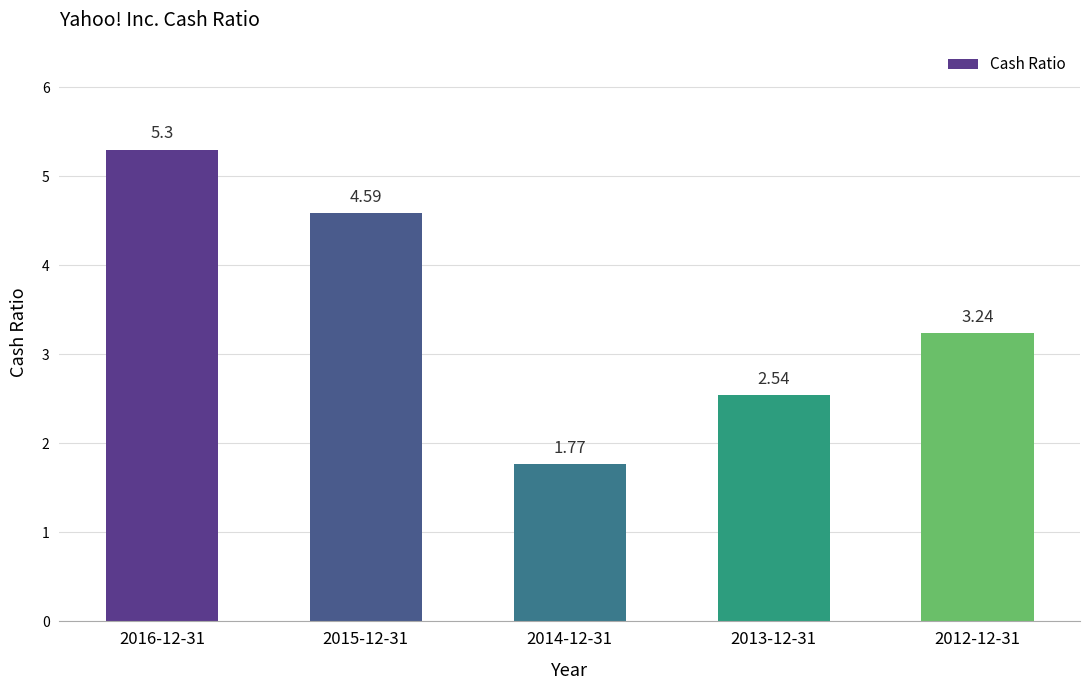

What is the change in value from 2016-12-31 to 2014-12-31?

-3.5